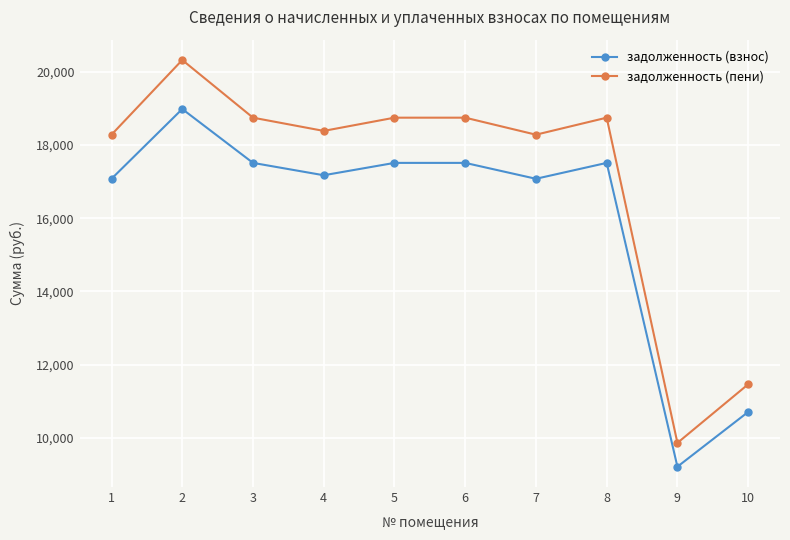

The value of задолженность (взнос) at 8 is 17511.1. True or false?

True